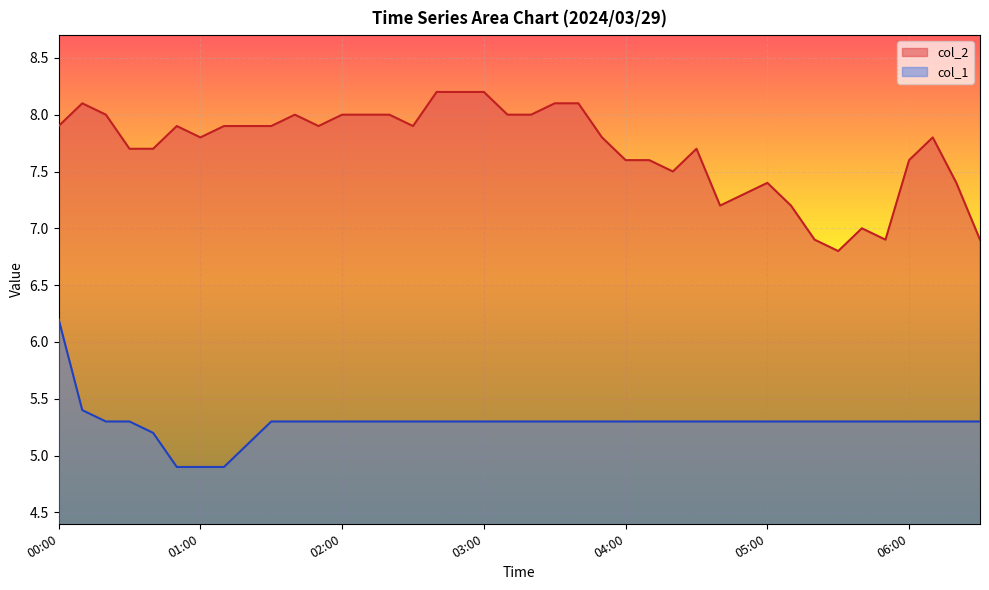

At how many categories does at least one series exceed 6?

40